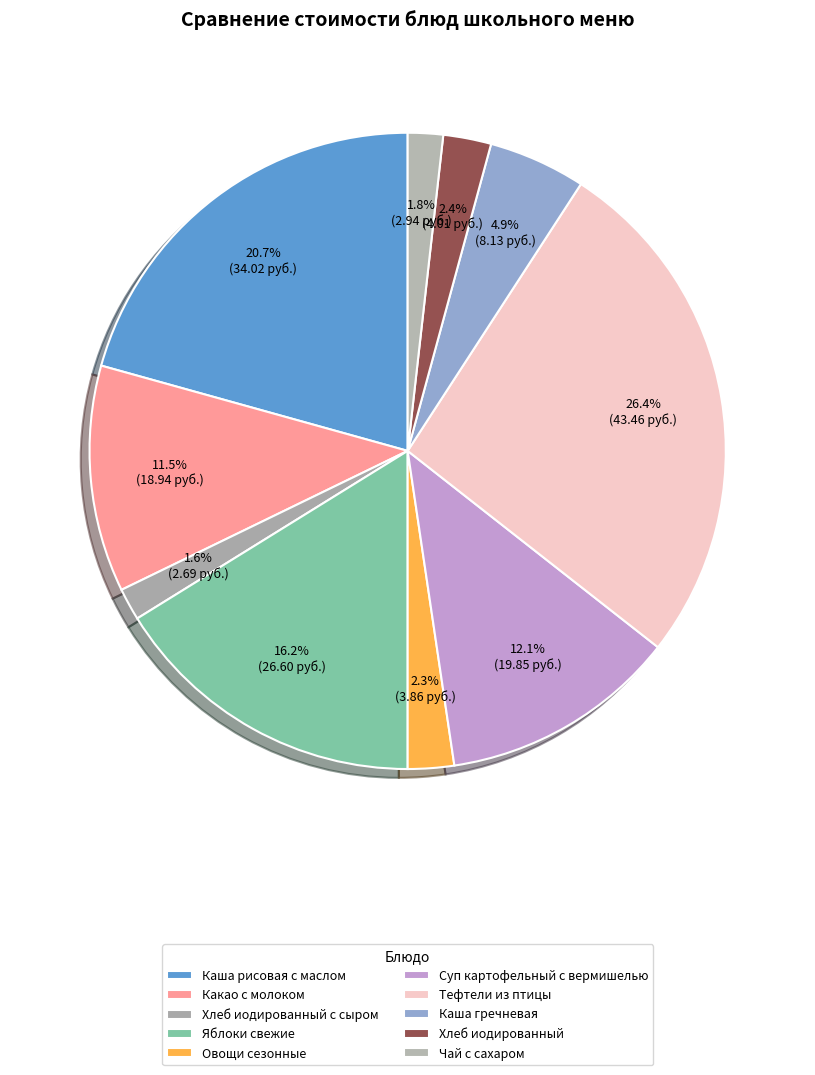

What is the smallest slice in the pie chart?

Хлеб иодированный с сыром